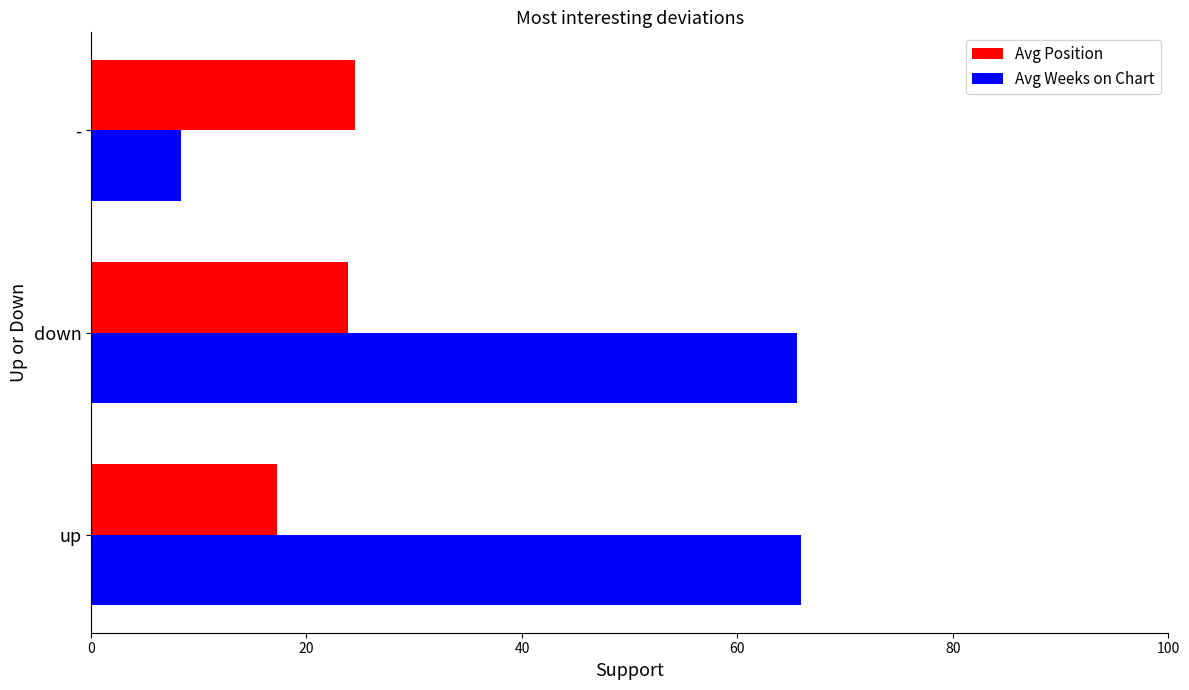

What is the greatest value displayed?

65.9